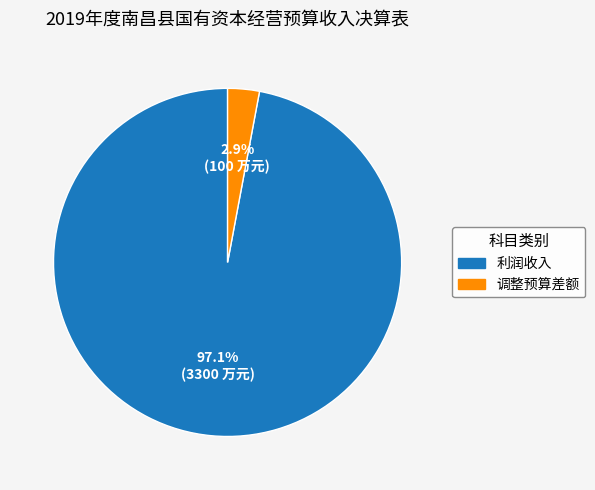

Is there any slice that represents more than half of the pie?

Yes